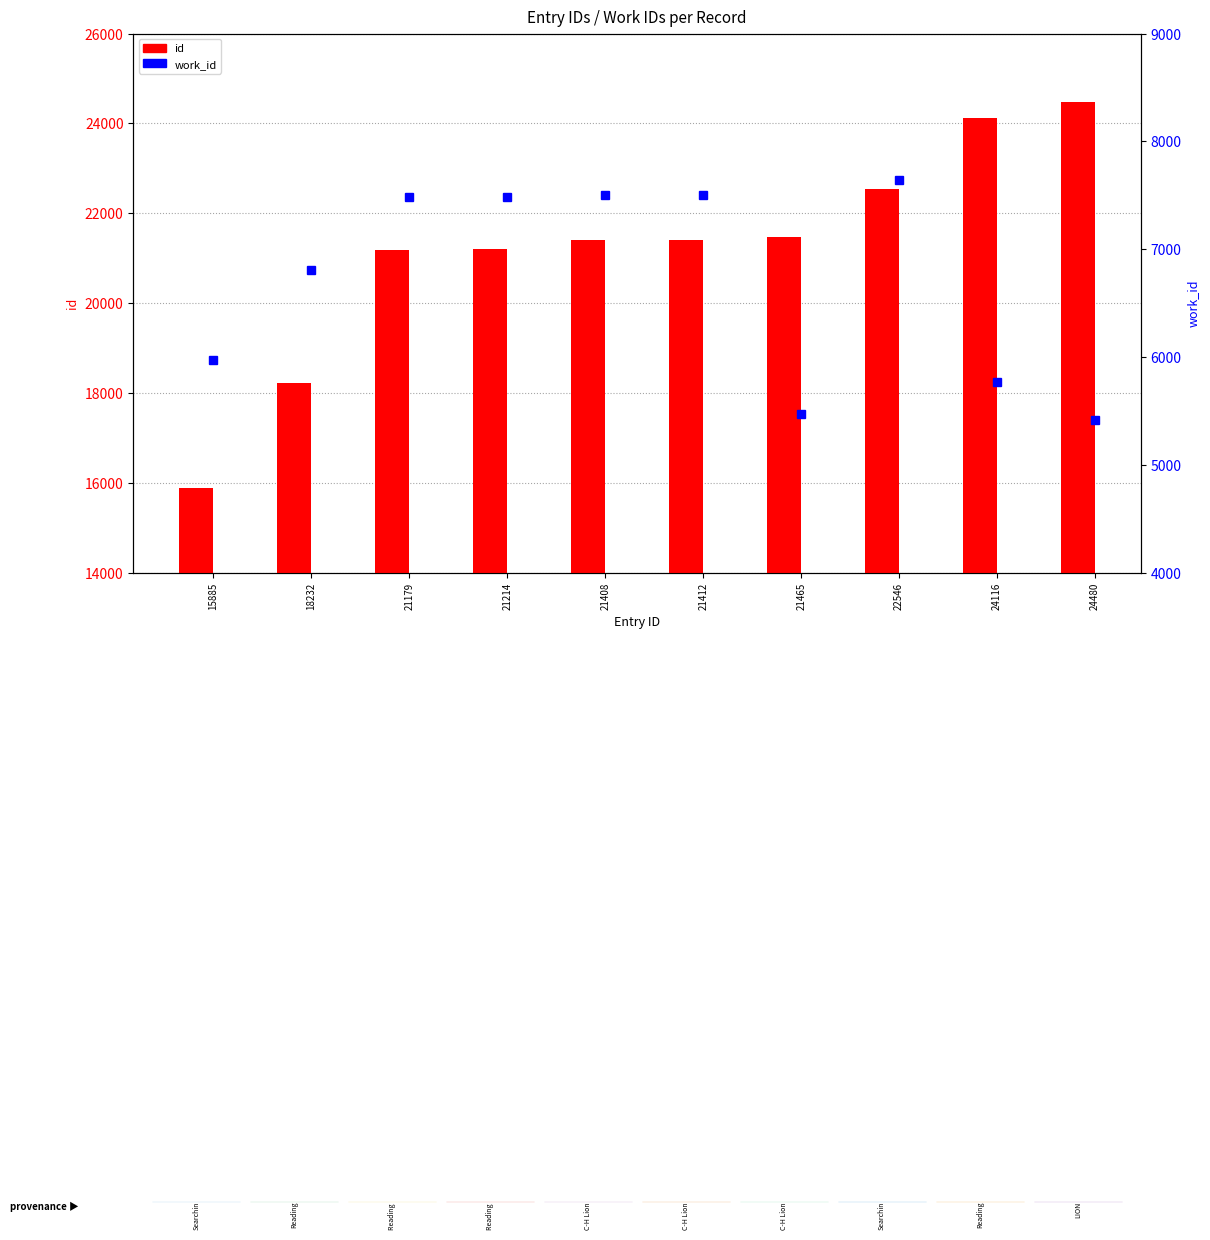

What is the value of the id bar at the 1st from the left?

15885